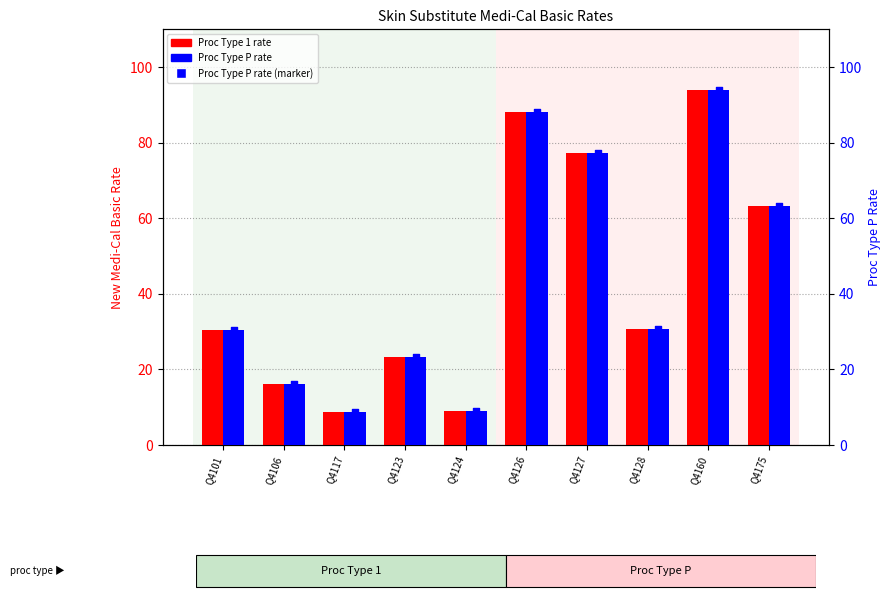

What is the total value across all series at Q4126?

264.5